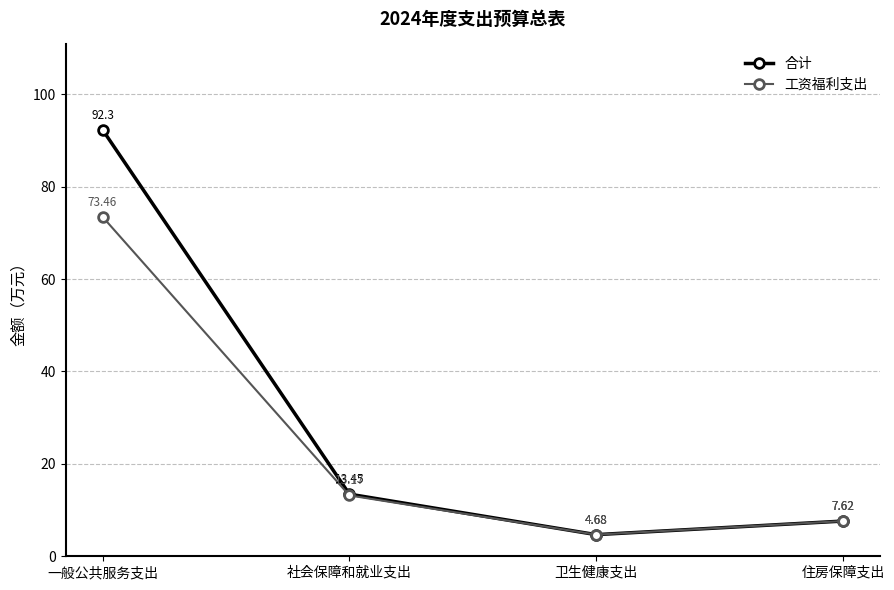

List the series in order of their peak value, highest first.

合计, 工资福利支出